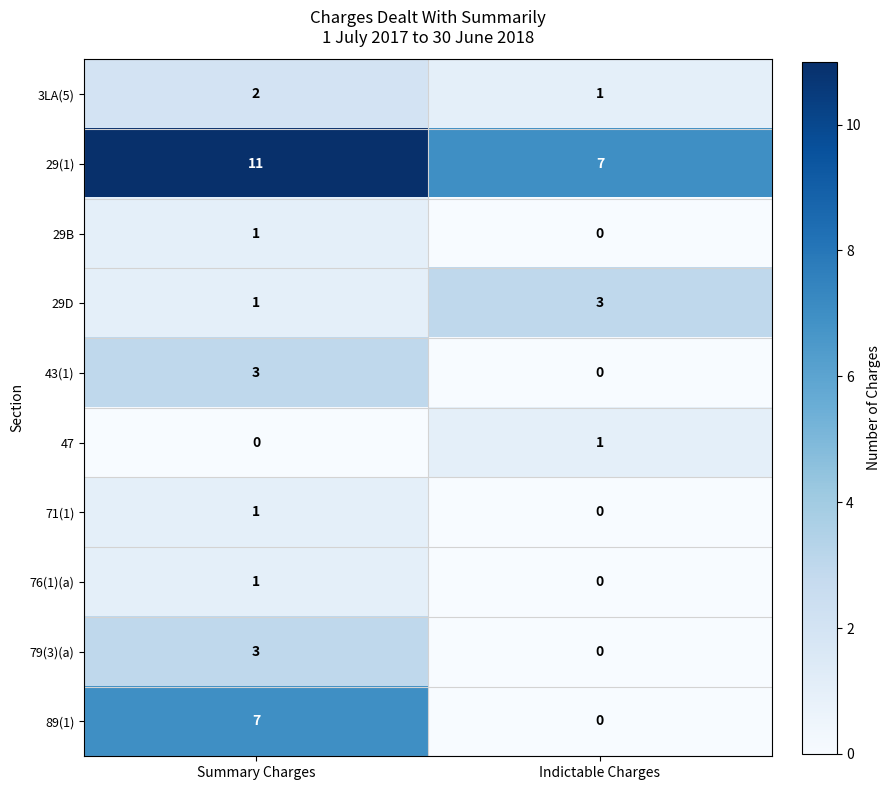

The 47 series shows 1 at Indictable Charges. True or false?

True